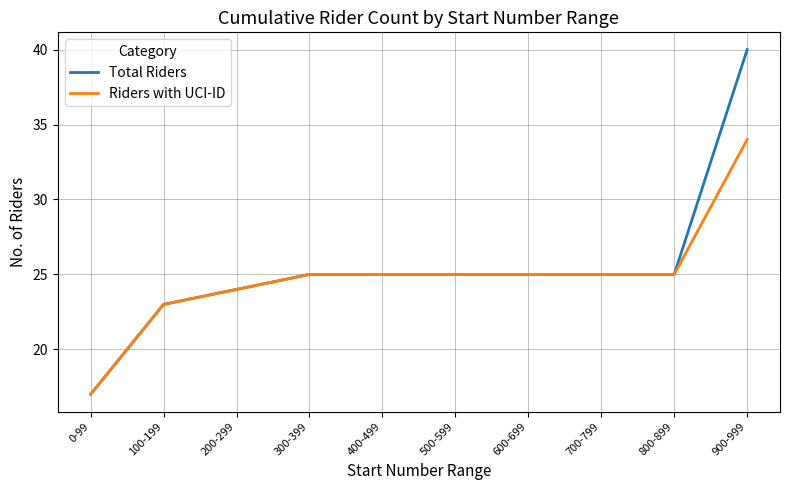

Is the value of Total Riders at 300-399 greater than the value of Riders with UCI-ID at 900-999?

No